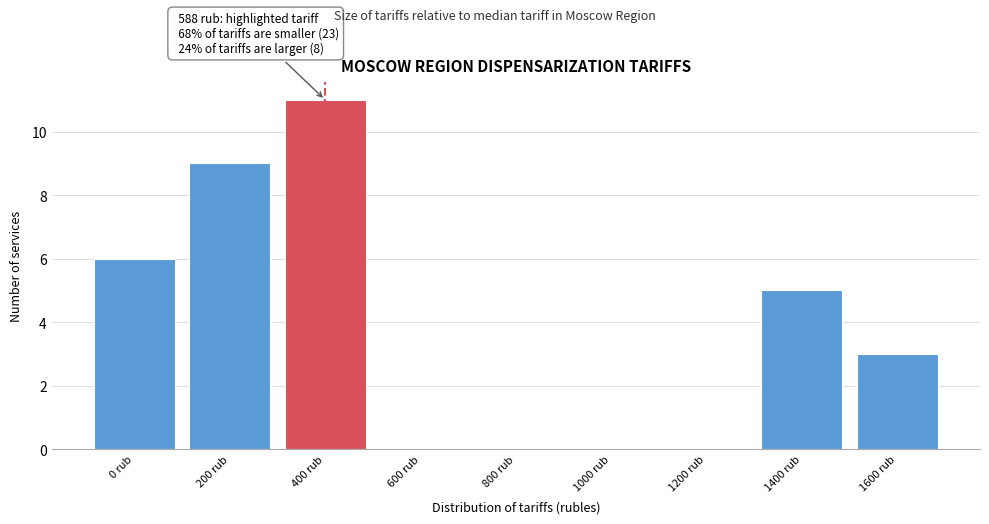

Reading left to right, what are all the values shown in this chart?

0 rub=6	200 rub=9	400 rub=11	600 rub=0	800 rub=0	1000 rub=0	1200 rub=0	1400 rub=5	1600 rub=3